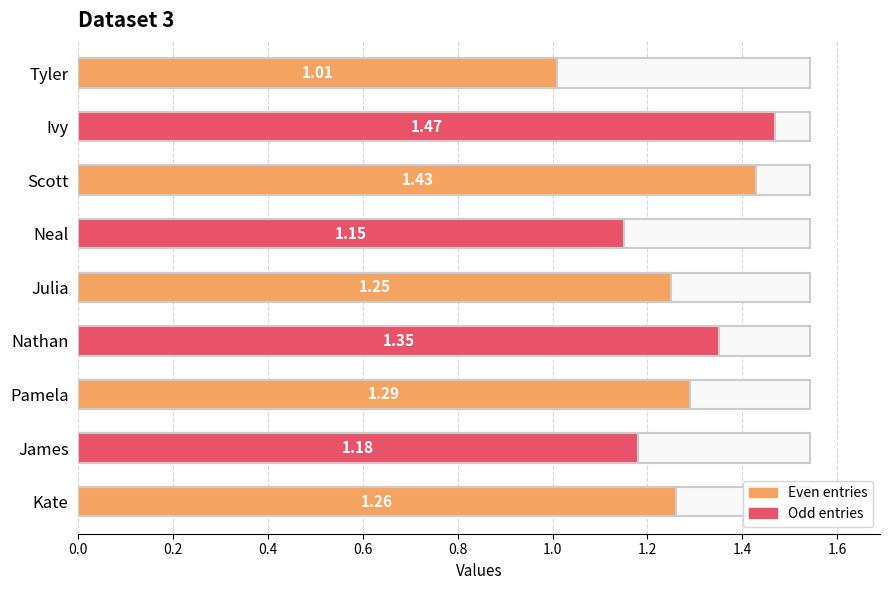

What is the sum of all values?

11.4